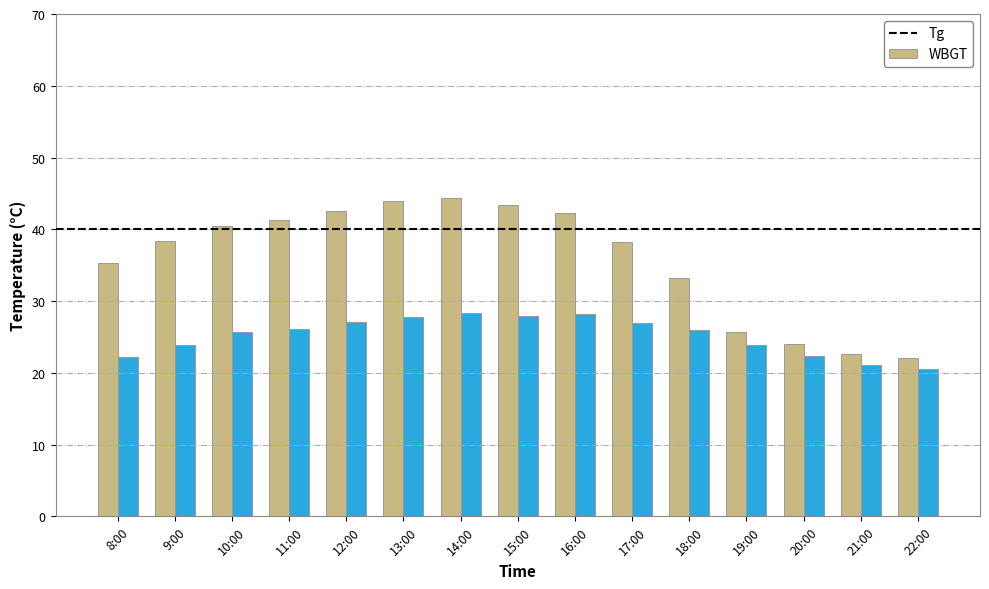

Read the WBGT value at 20:00.

22.3